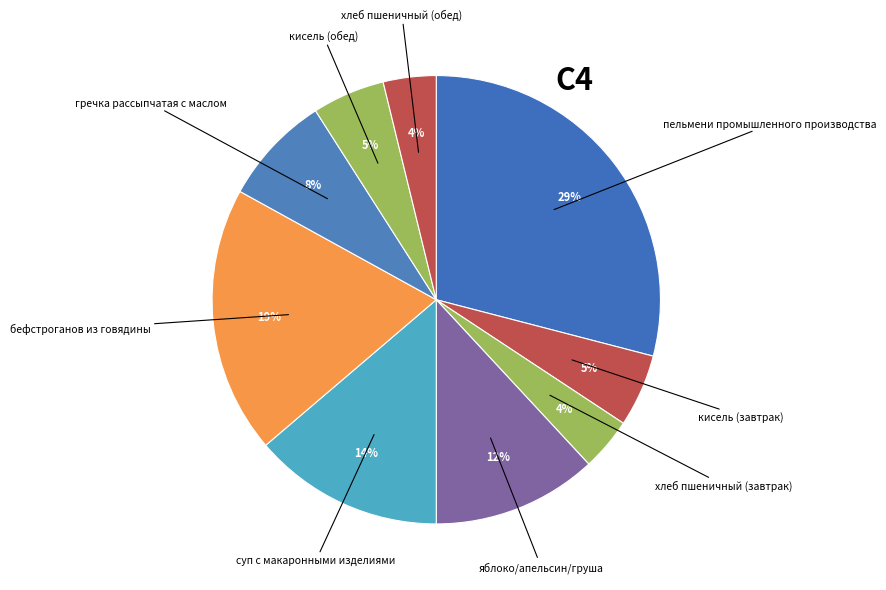

How many slices are in this pie chart?

9